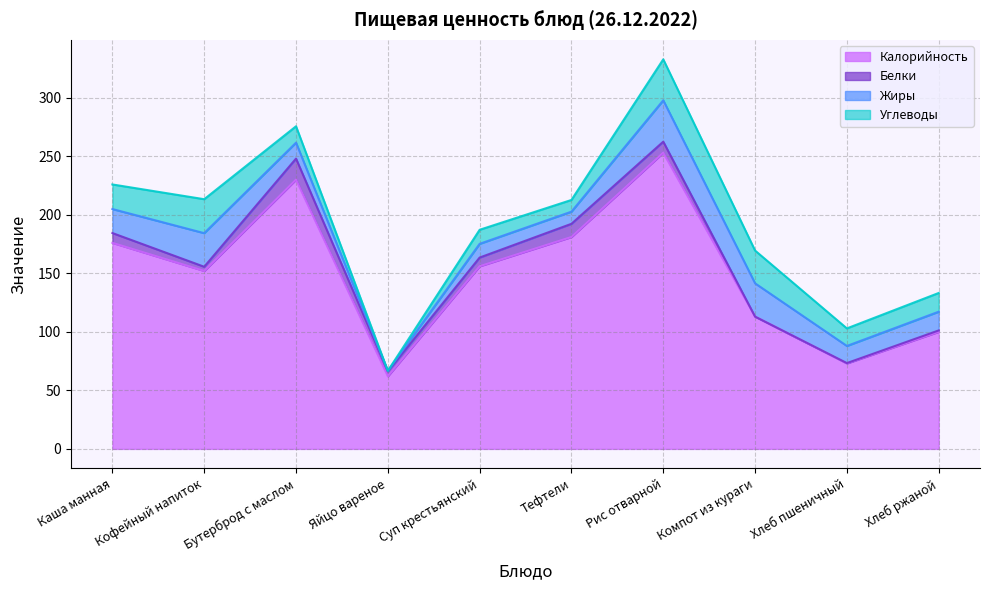

What is the sum of all Жиры values?

179.8